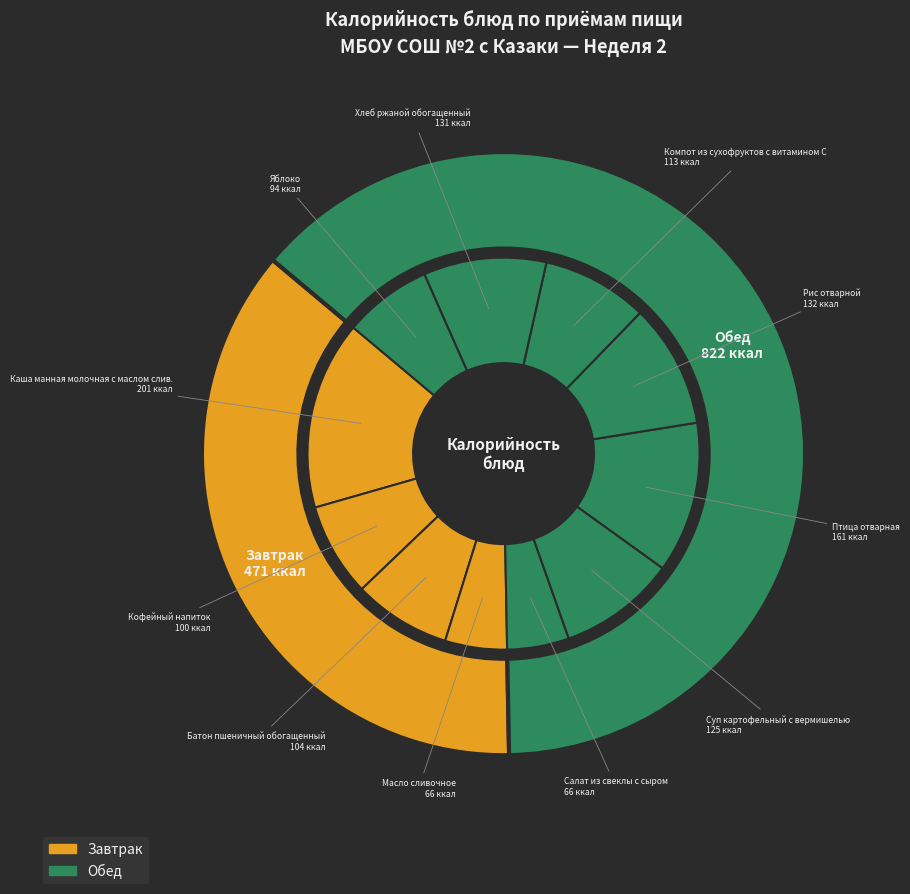

How many segments does this pie chart have?

11